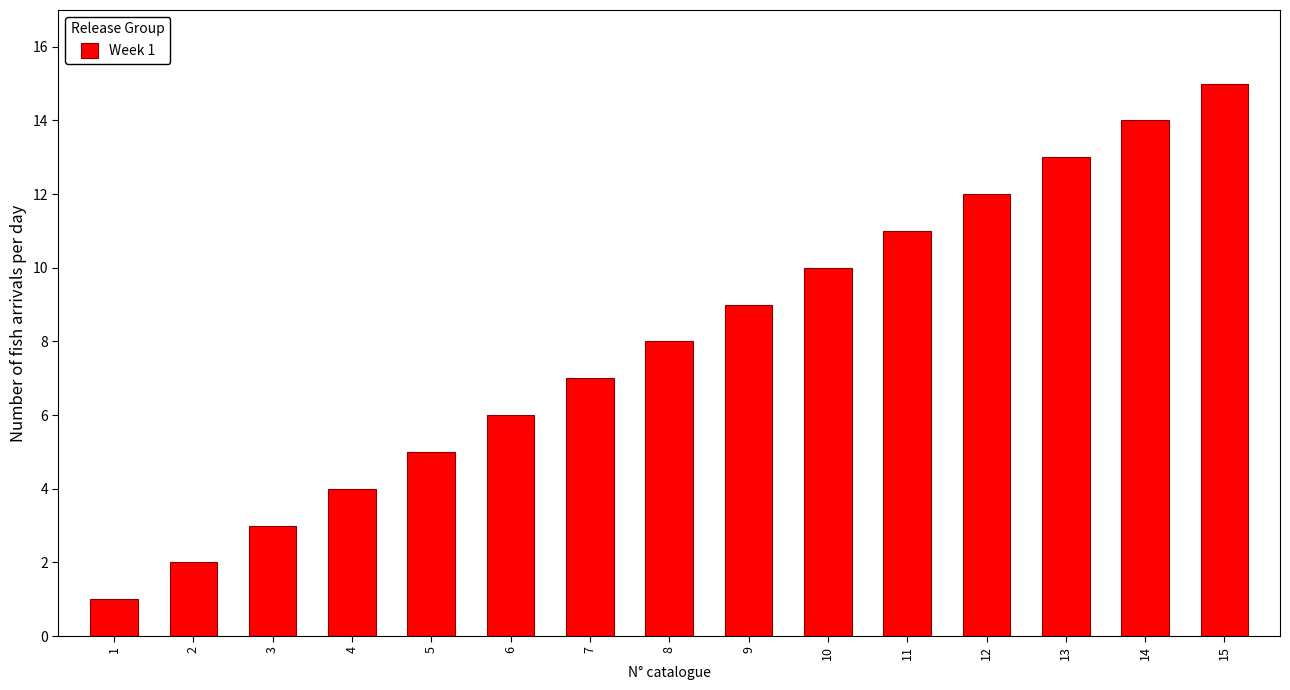

Rank the categories by value from highest to lowest.

15, 14, 13, 12, 11, 10, 9, 8, 7, 6, 5, 4, 3, 2, 1